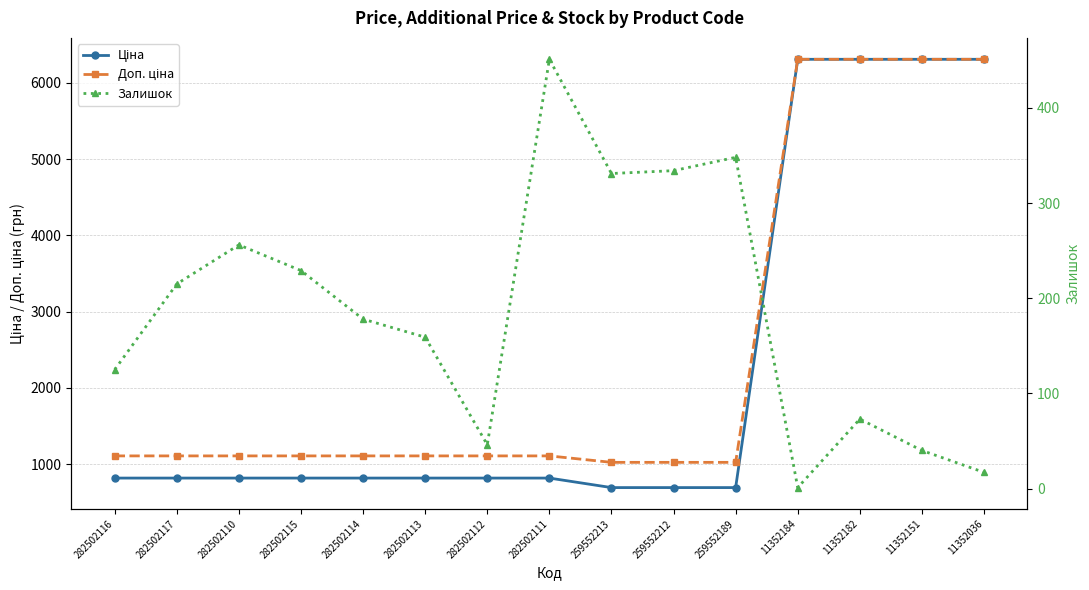

What is the highest value of the Залишок series?

451.0